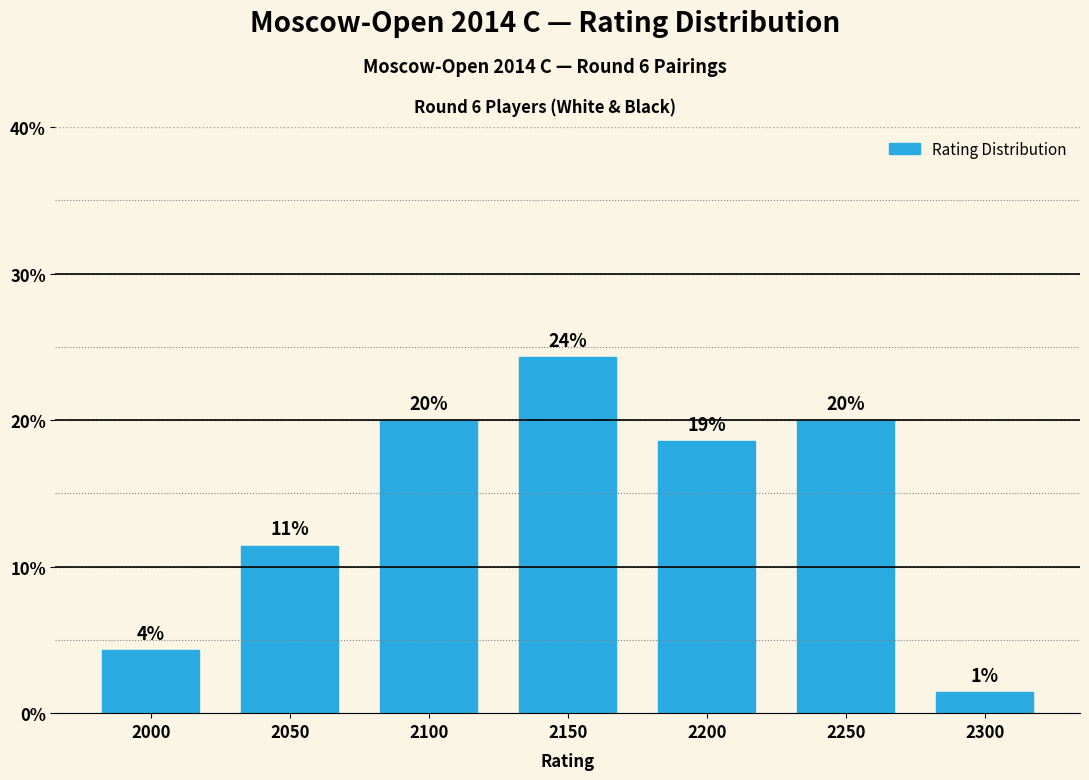

How many bars are there in total?

7